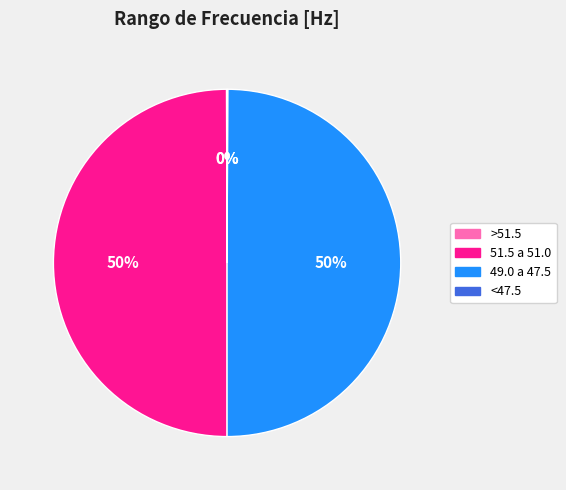

To the nearest percent, what is the average slice percentage?

25%